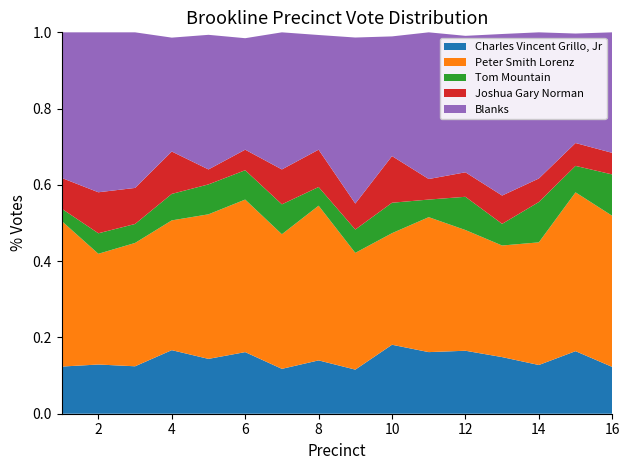

Reading left to right, extract all data points from this chart.

Charles Vincent Grillo, Jr: 23	12	25	24	22	21	18	20	17	34	21	36	34	29	52	26
Peter Smith Lorenz: 71	27	65	49	58	52	54	58	45	55	46	69	67	73	132	84
Tom Mountain: 6	5	10	10	12	10	12	7	9	15	6	19	13	24	22	23
Joshua Gary Norman: 15	10	19	16	6	7	14	14	10	23	7	14	17	14	19	12
Blanks: 71	39	82	43	54	38	55	43	64	59	50	78	97	87	91	67
Total Votes Cast: 186	93	201	144	153	130	153	143	147	188	130	218	229	227	317	212